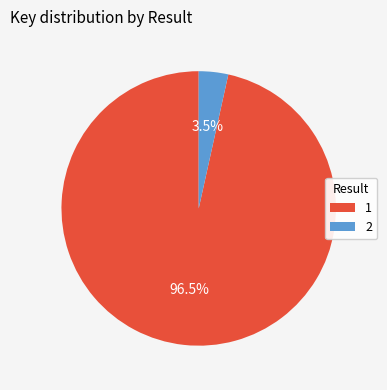

Which category accounts for the majority?

1